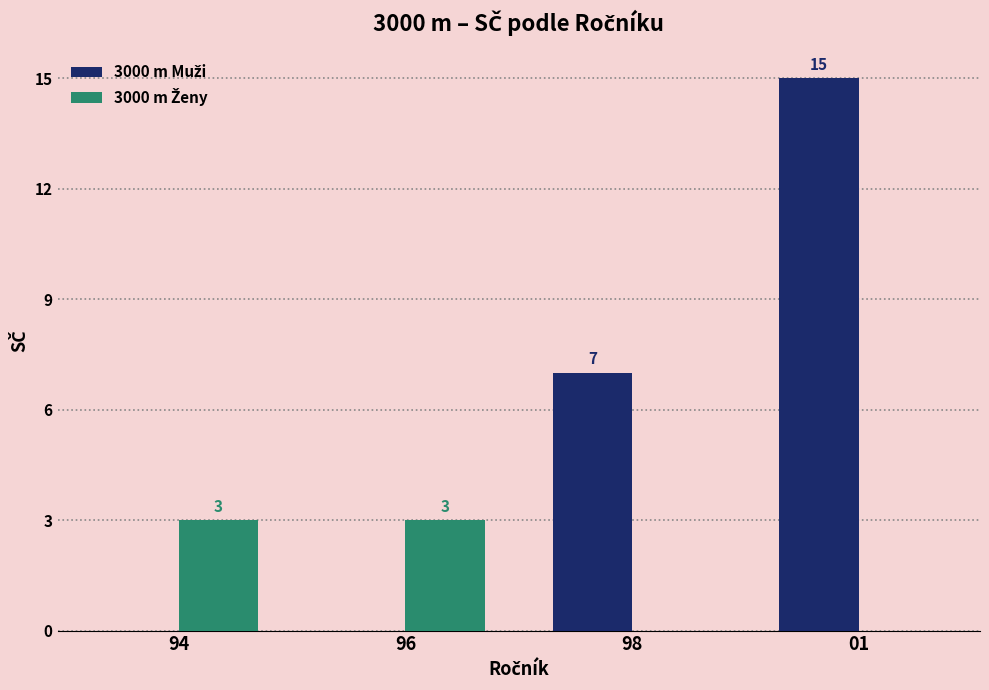

What is the maximum value shown in the chart?

15